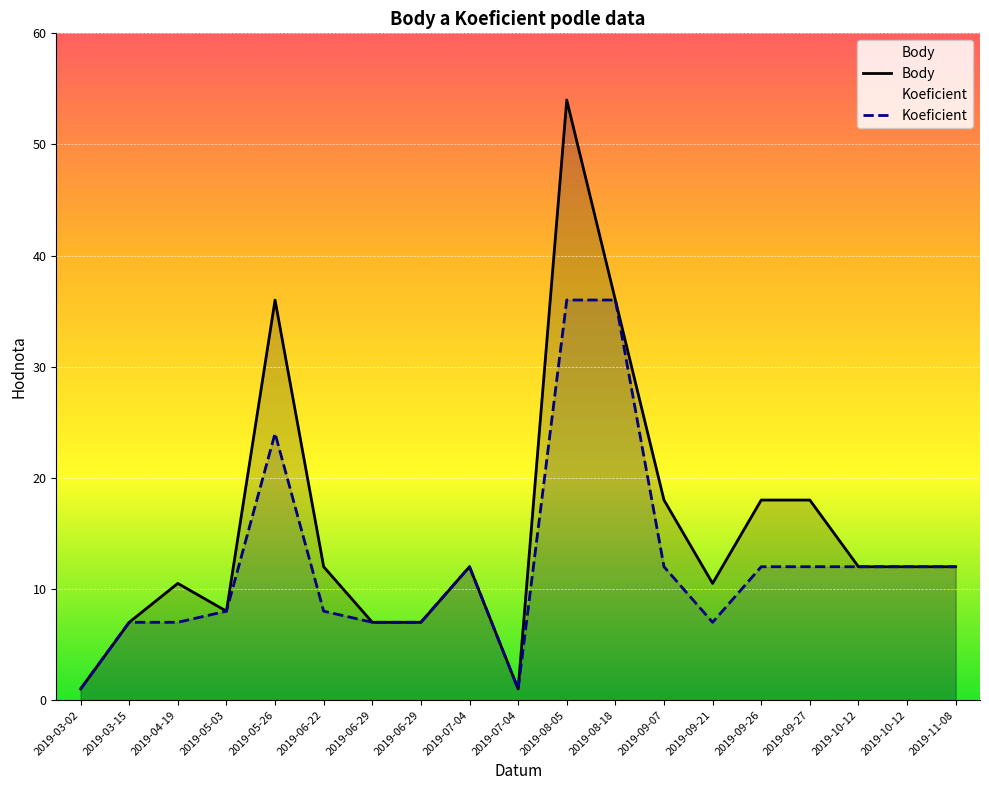

How many categories are shown in the chart?

19